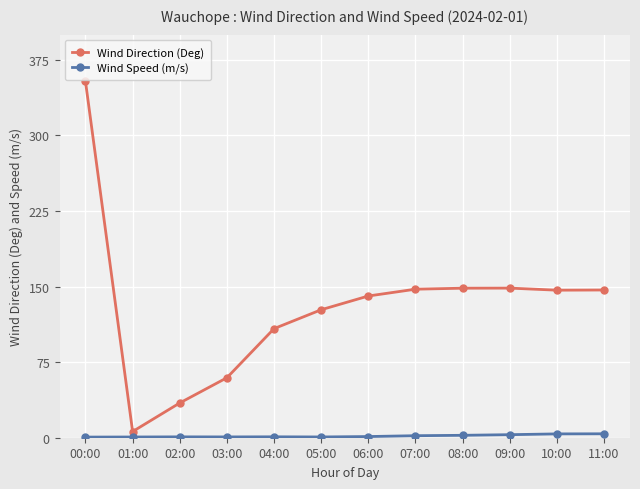

What is the label of the 11th point from the right?

01:00